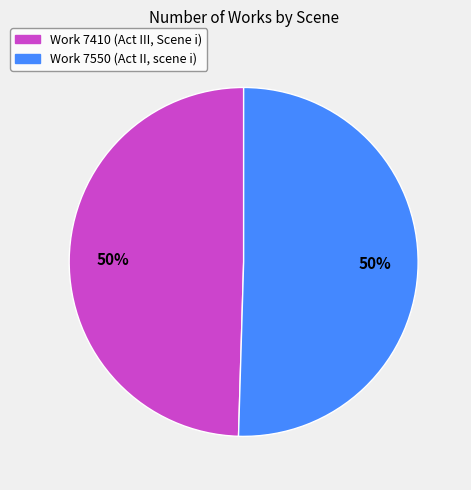

The Work 7550 (Act II, scene i) slice represents 57% of the pie. True or false?

False